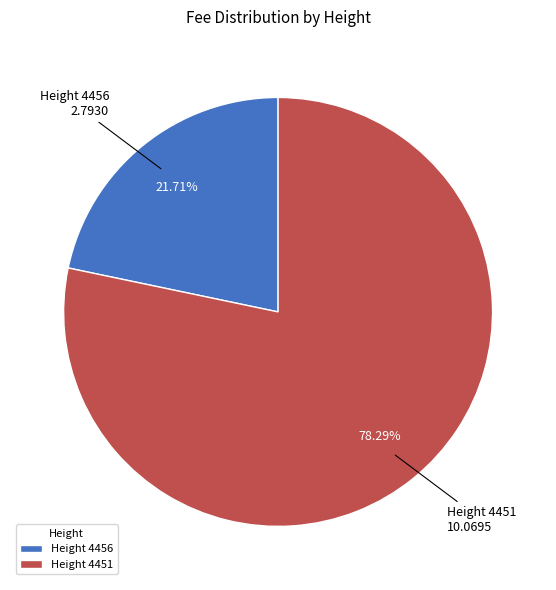

To the nearest percent, what percentage of the pie is Height 4451?

78%